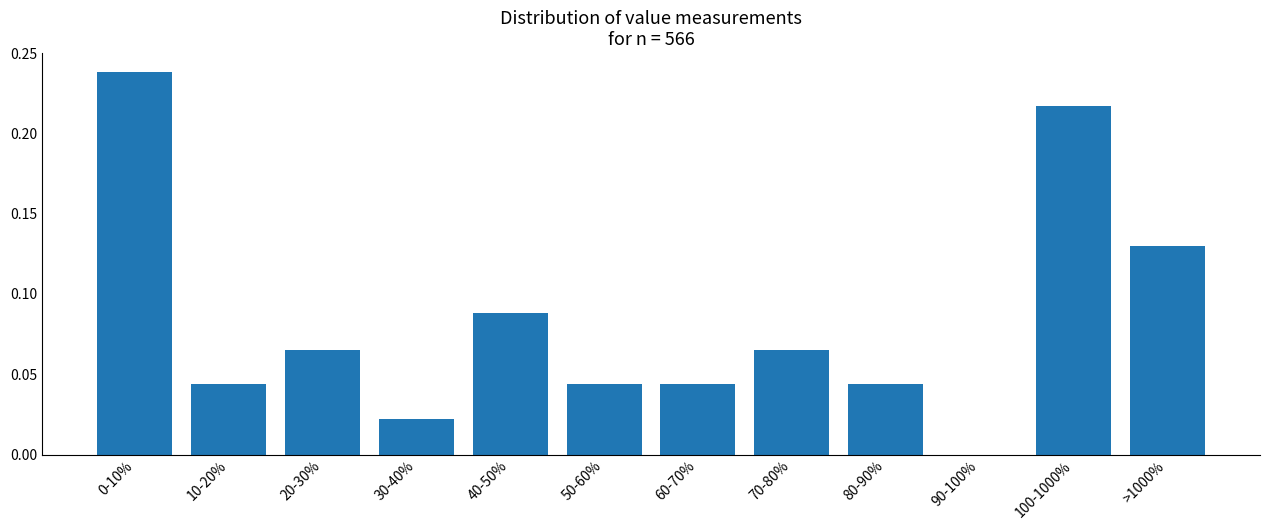

What is the sum of all values?

1.0